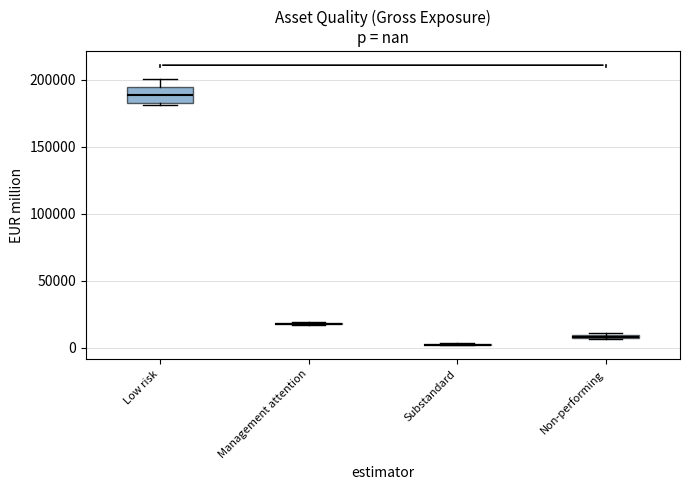

Comparing the boxes themselves (not the whiskers), which one is the tallest?

Low risk